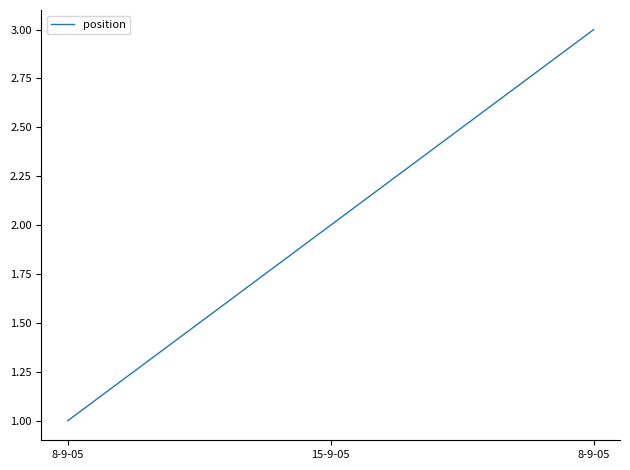

What is the difference between the maximum and minimum values?

2